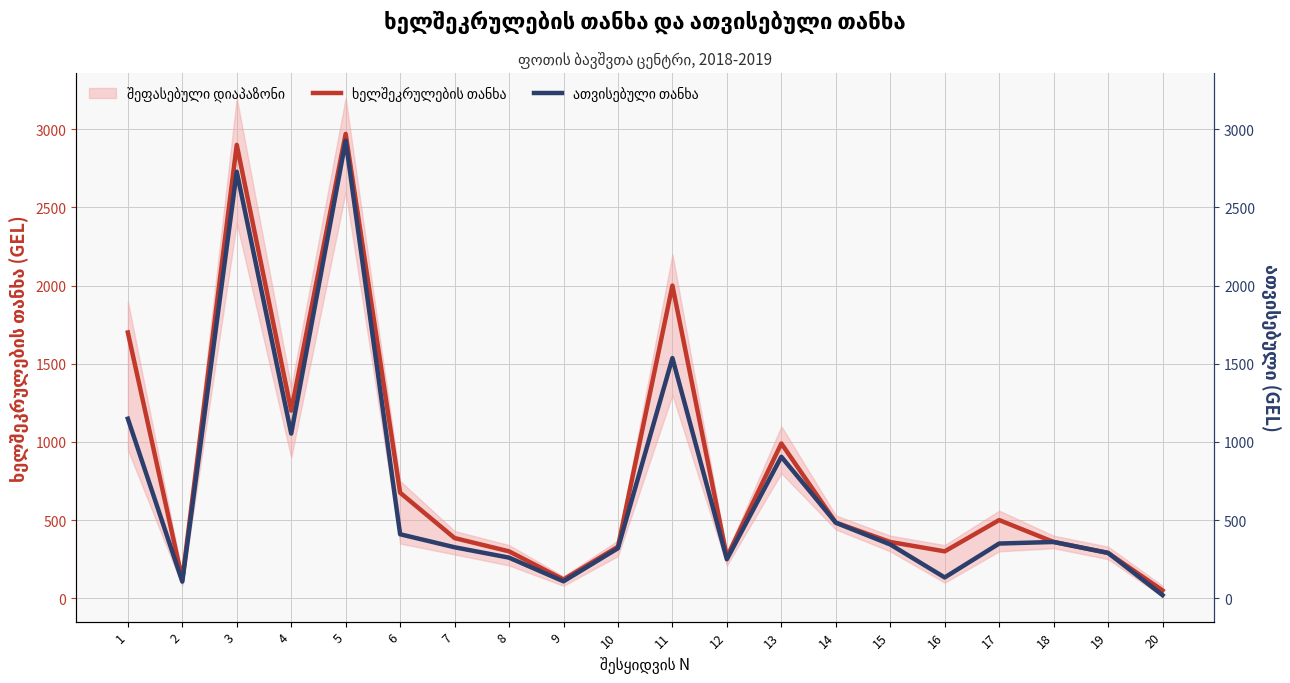

How many values in the ათვისებული თანხა series are below 350?

10